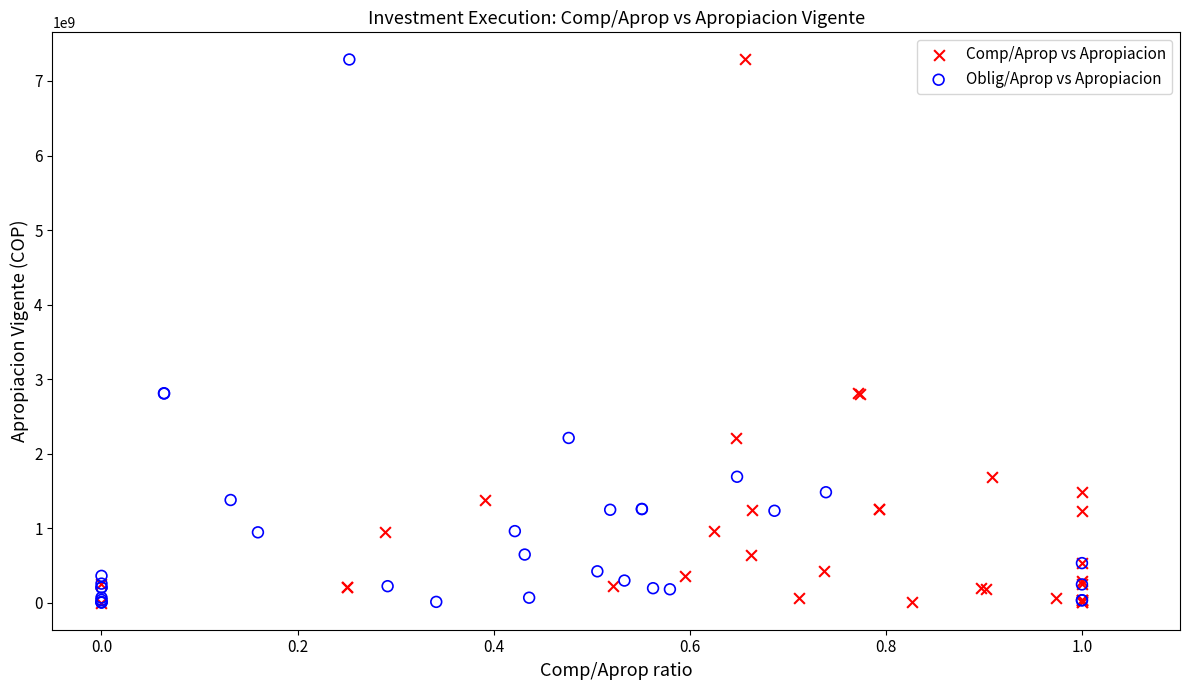

What are all the series names shown in the legend?

Comp/Aprop vs Apropiacion, Oblig/Aprop vs Apropiacion